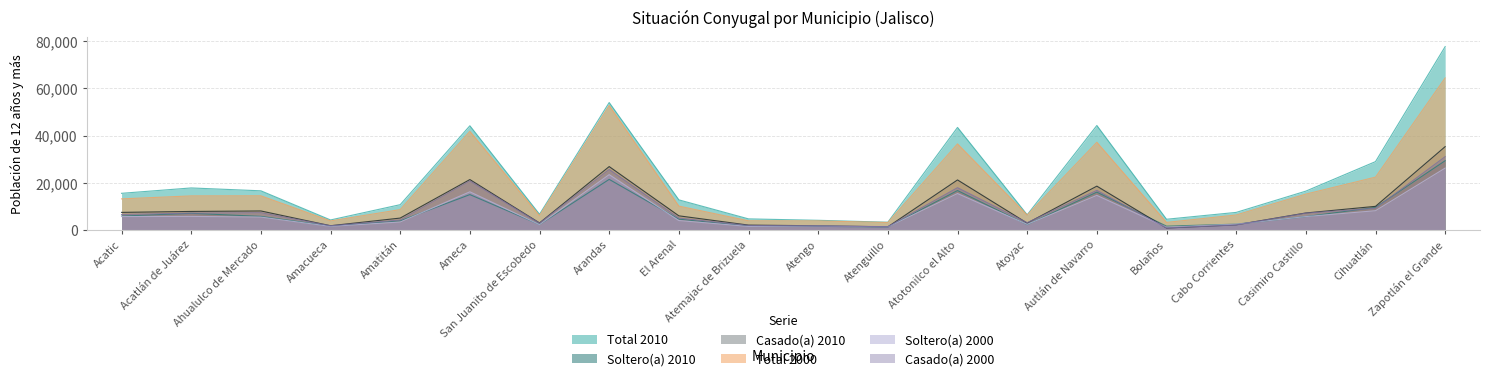

Does the chart have visible grid lines?

Yes